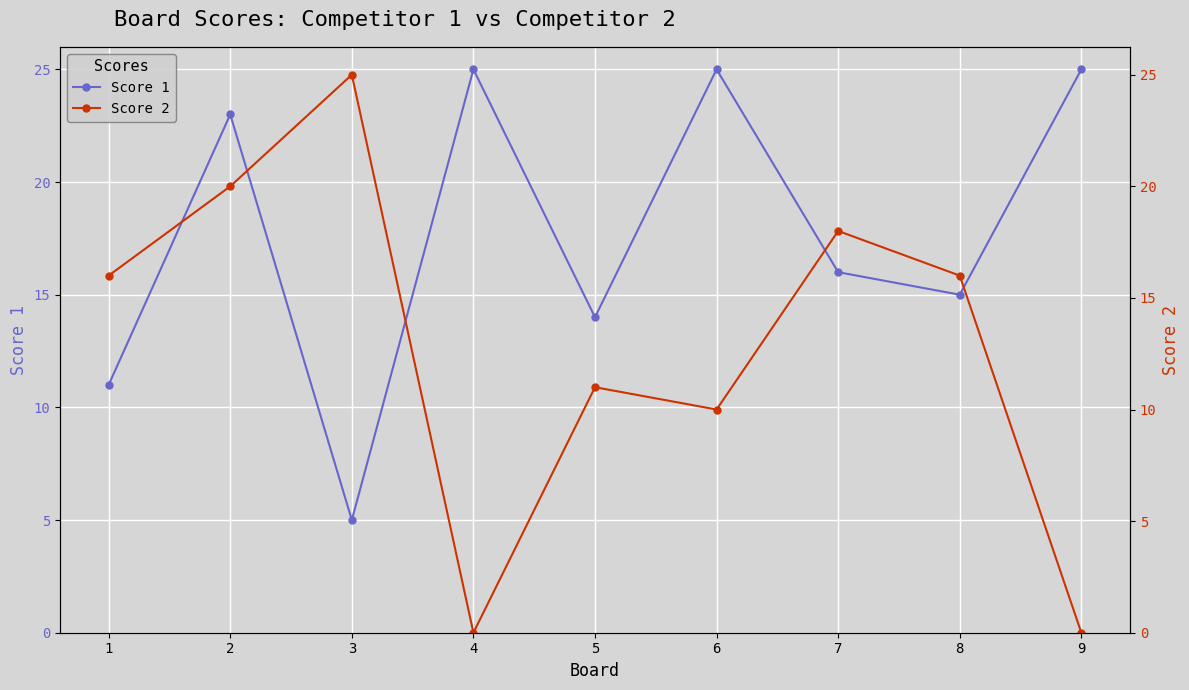

What is the sum of all Score 2 values?

116